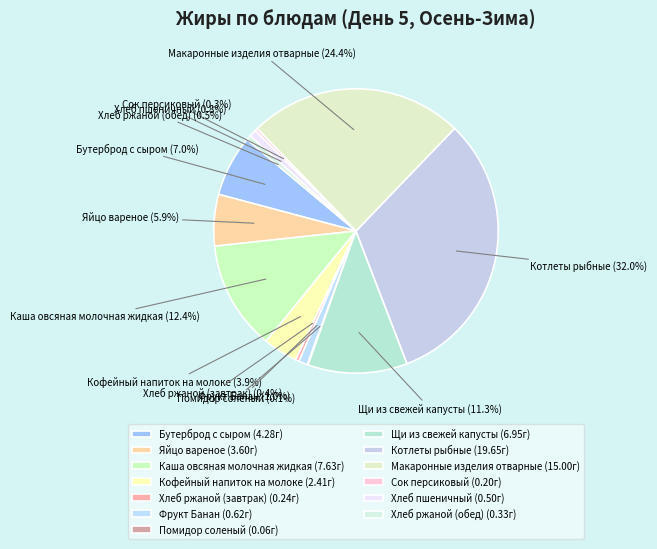

Does any single category account for the majority?

No